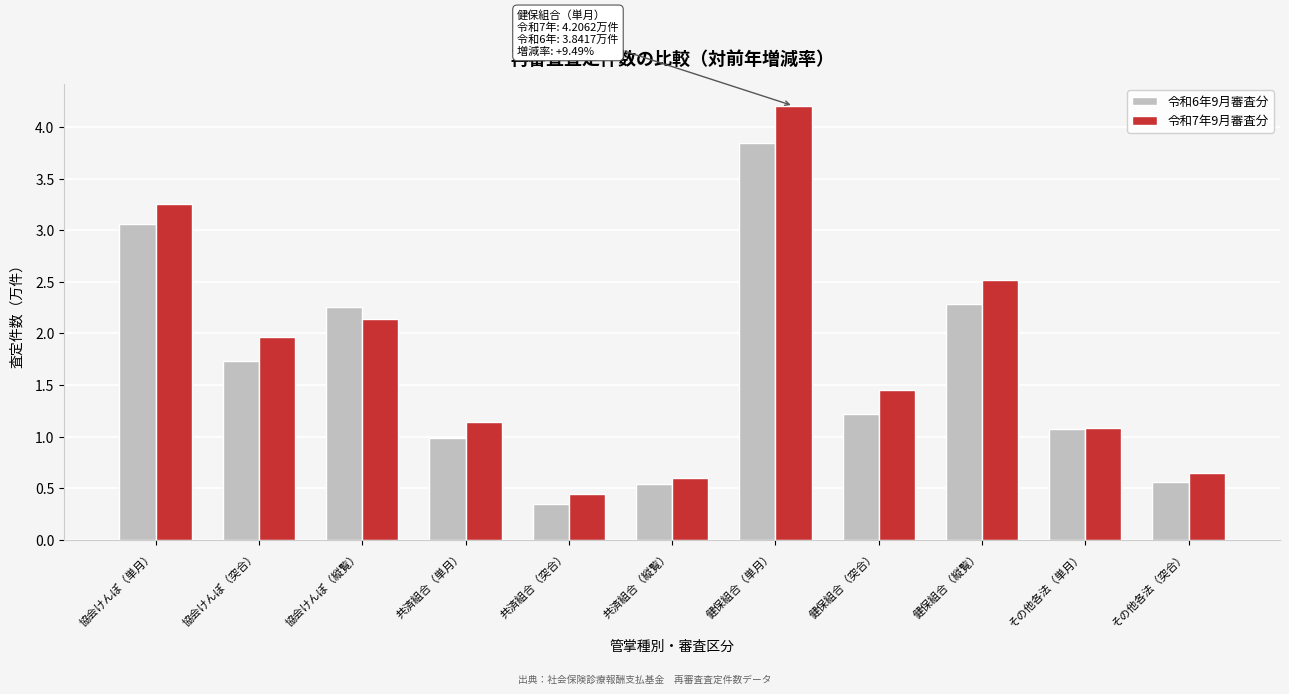

What is the sum of all 令和6年9月審査分 values?

17.9